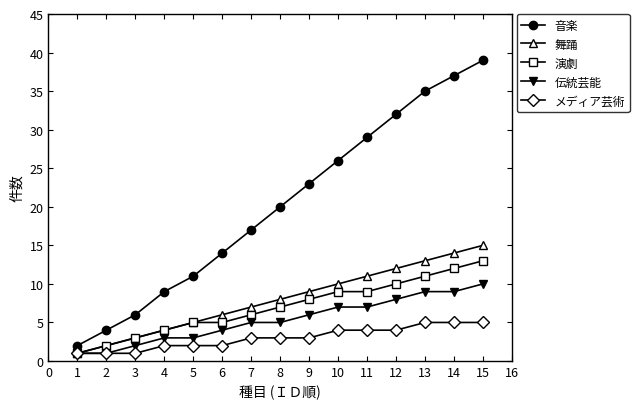

At which category is the sum across all series the highest?

15